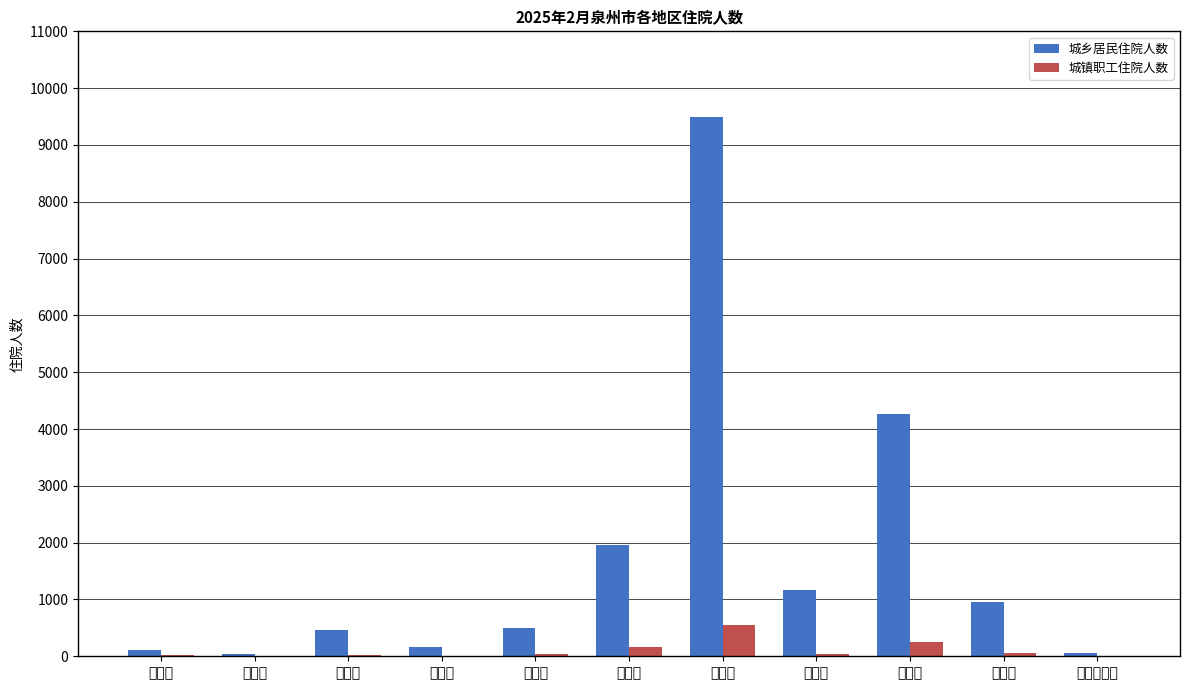

What are all the series names shown in the legend?

城乡居民住院人数, 城镇职工住院人数